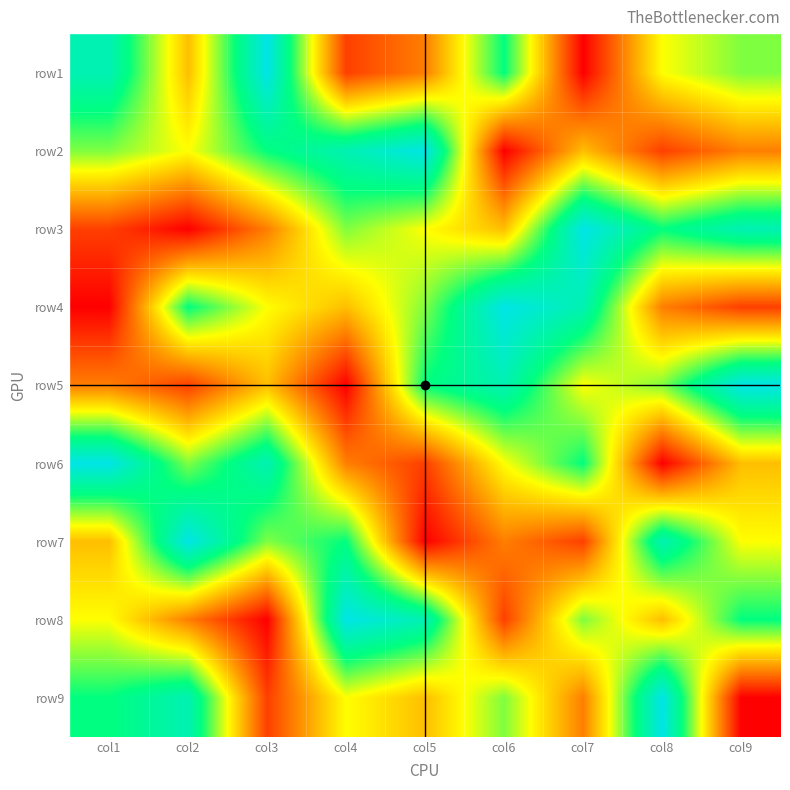

Reading left to right, transcribe all the data shown in this chart.

row1: col1=8	col2=4	col3=9	col4=2	col5=3	col6=7	col7=1	col8=5	col9=6
row2: col1=6	col2=5	col3=7	col4=8	col5=9	col6=1	col7=4	col8=2	col9=3
row3: col1=2	col2=1	col3=3	col4=6	col5=5	col6=4	col7=9	col8=7	col9=8
row4: col1=1	col2=7	col3=5	col4=4	col5=6	col6=9	col7=8	col8=3	col9=2
row5: col1=3	col2=2	col3=4	col4=1	col5=7	col6=8	col7=5	col8=6	col9=9
row6: col1=9	col2=6	col3=8	col4=3	col5=2	col6=5	col7=7	col8=1	col9=4
row7: col1=4	col2=9	col3=6	col4=7	col5=1	col6=3	col7=2	col8=8	col9=5
row8: col1=5	col2=3	col3=1	col4=9	col5=8	col6=2	col7=6	col8=4	col9=7
row9: col1=7	col2=8	col3=2	col4=5	col5=4	col6=6	col7=3	col8=9	col9=1